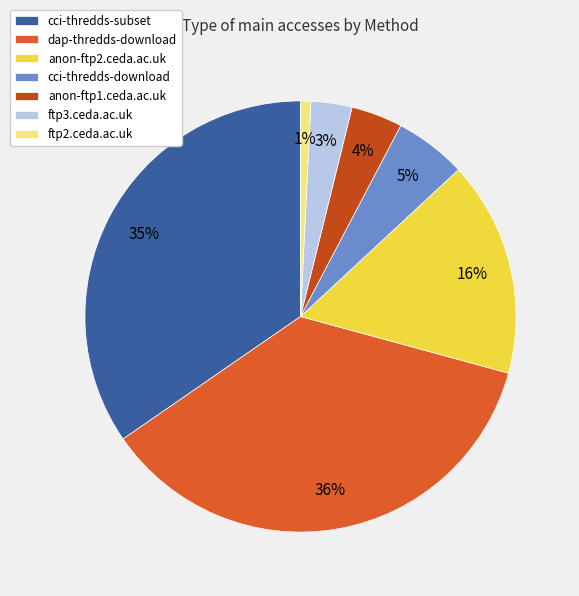

How many segments does this pie chart have?

7